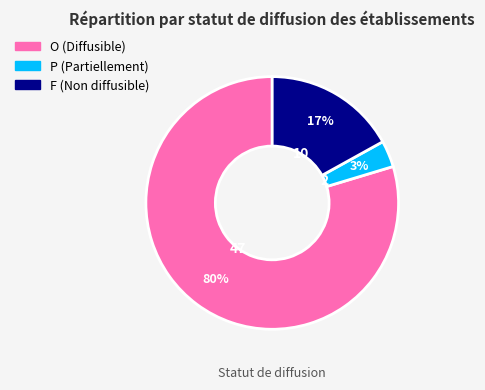

Between F and O, which is larger?

O